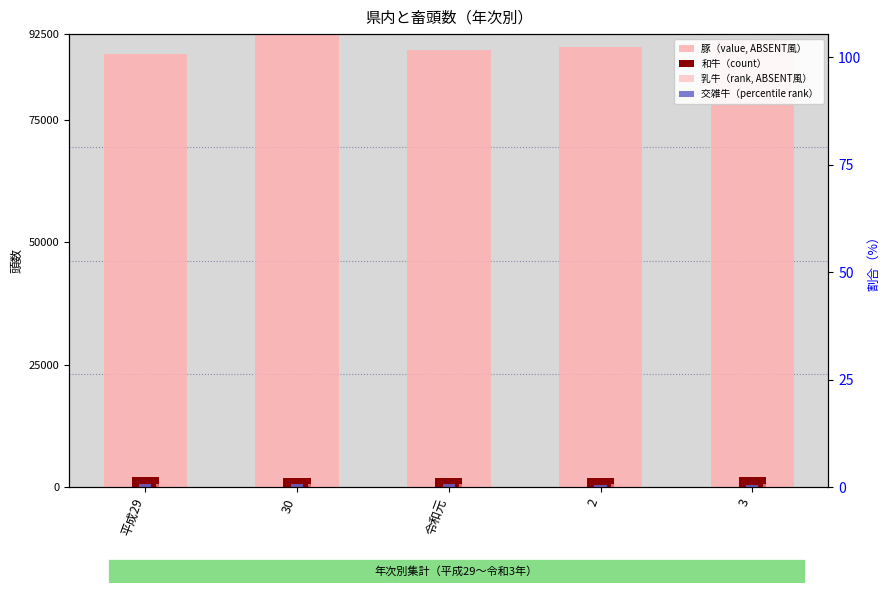

What is the label of the 1st bar from the right?

3